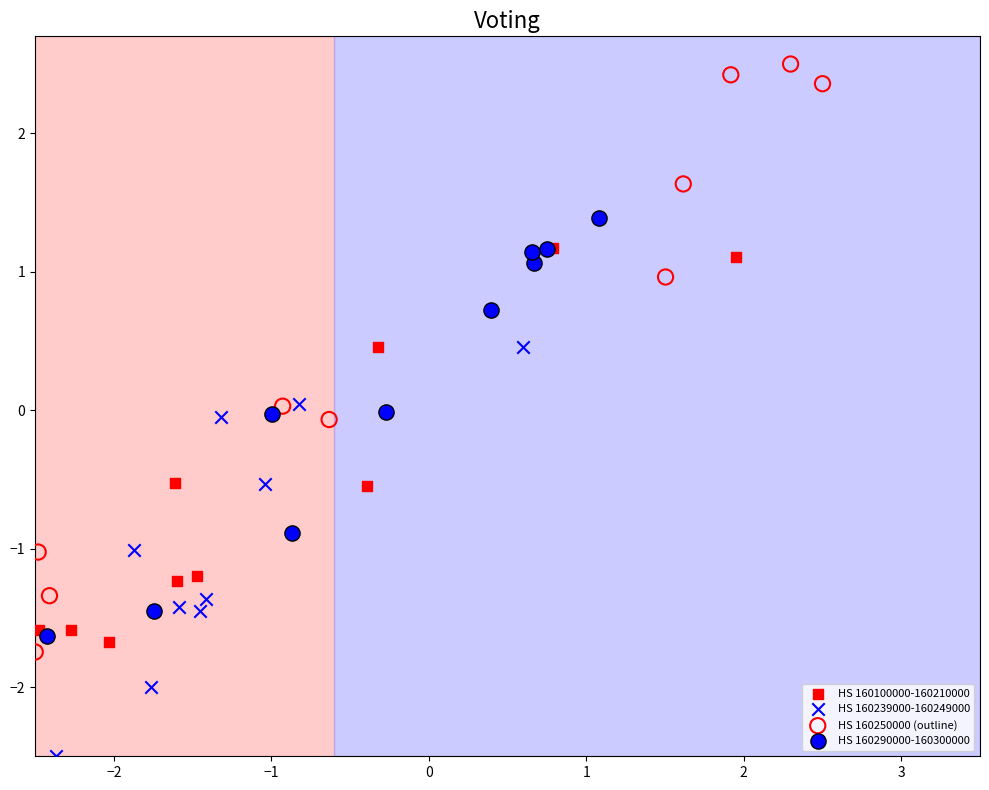

Which series reaches the maximum Y coordinate?

HS 160250000 (outline)